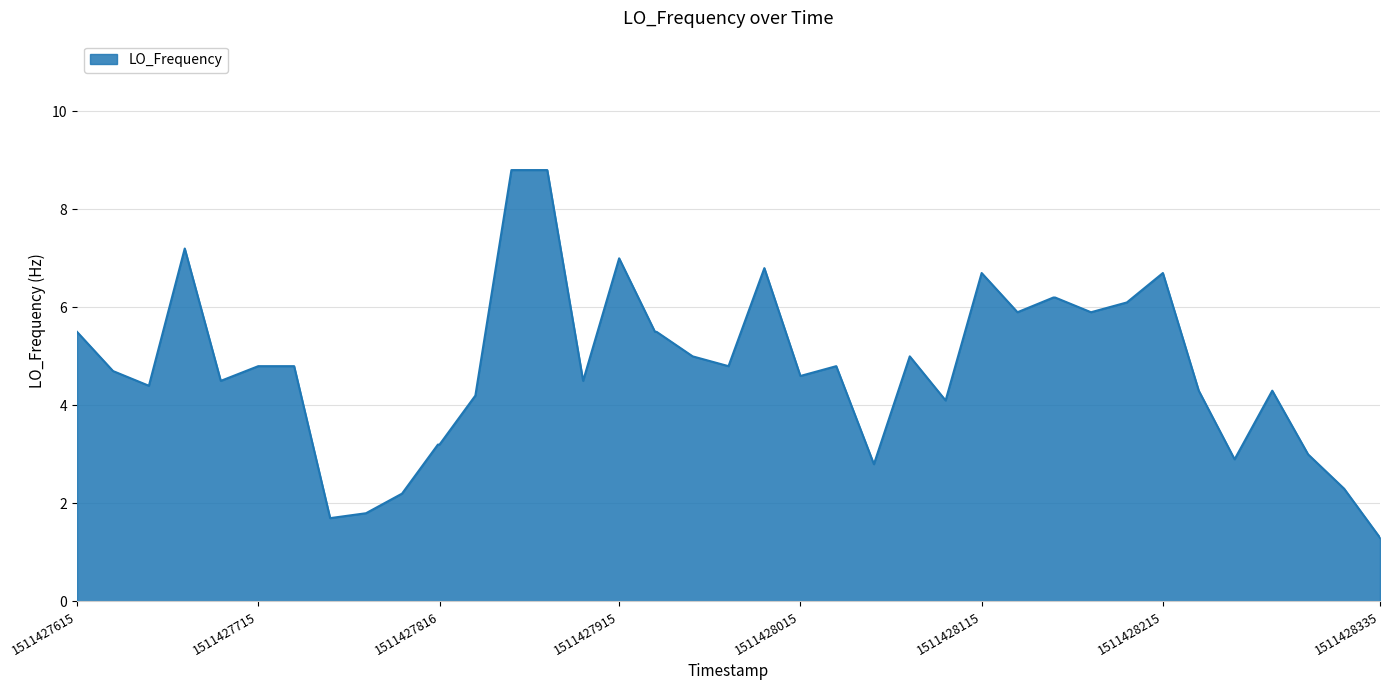

What is the maximum value shown in the chart?

8.8